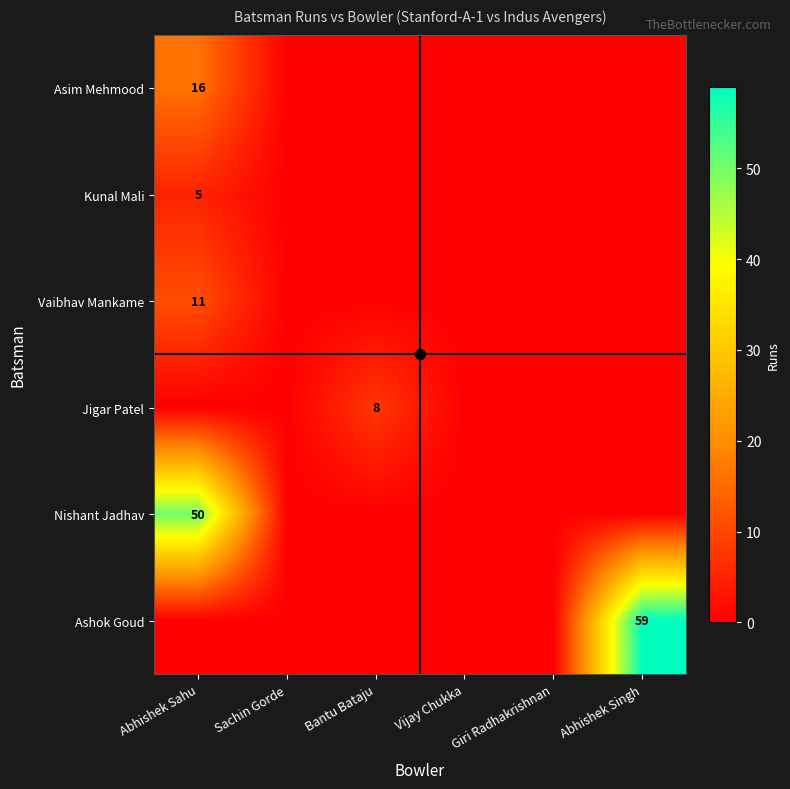

Which has a higher value, Bantu Bataju or Abhishek Sahu?

Abhishek Sahu